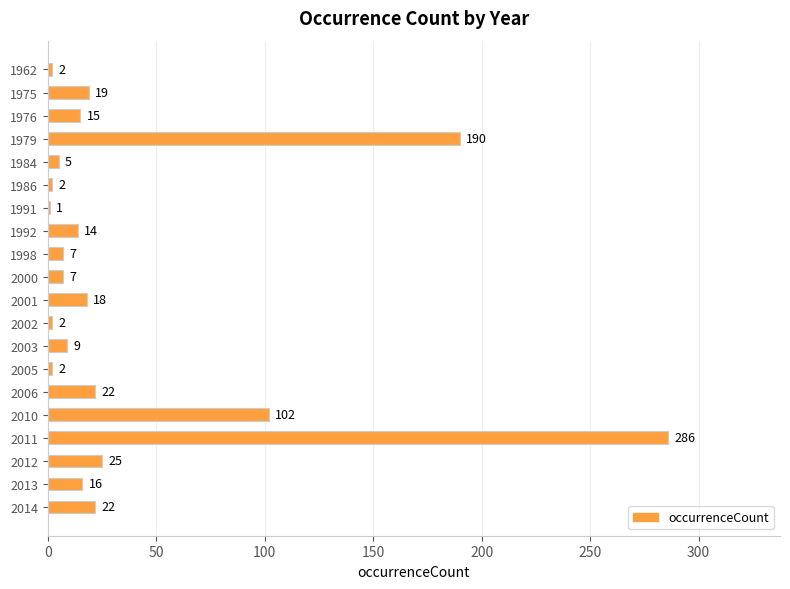

What is the sum of all values?

766